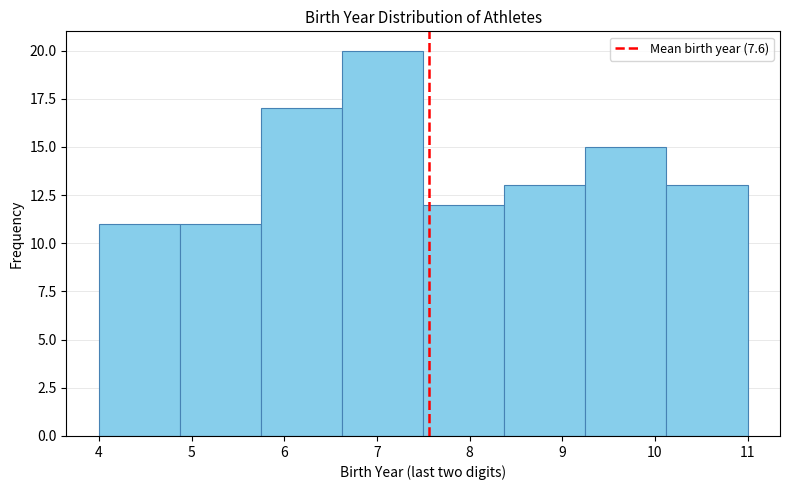

Which range on the x-axis has the tallest bar?

6.6 to 7.5